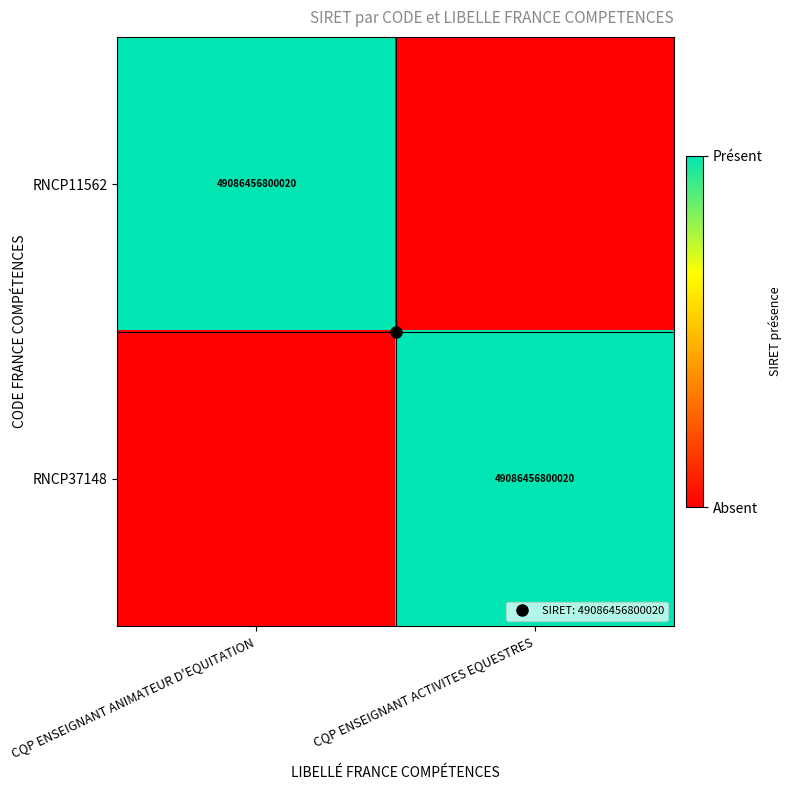

Which category has the lowest value across all series?

CQP ENSEIGNANT ACTIVITES EQUESTRES